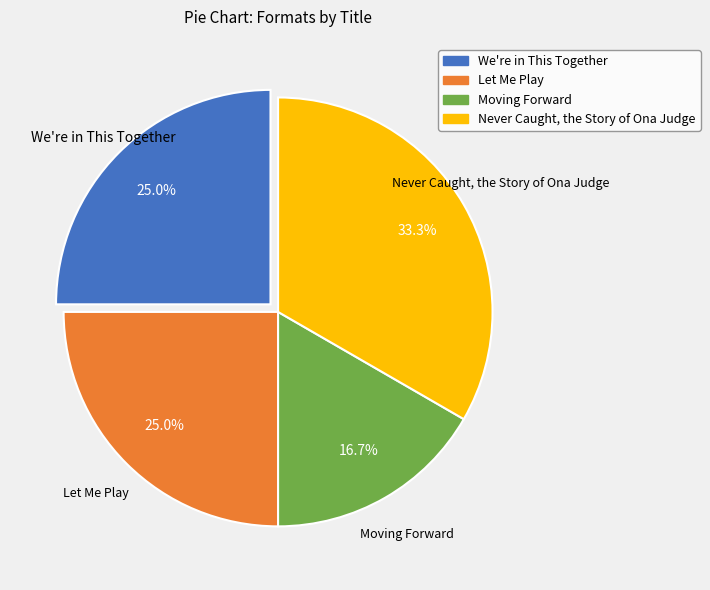

To the nearest percent, what percentage of the pie is We're in This Together?

25%